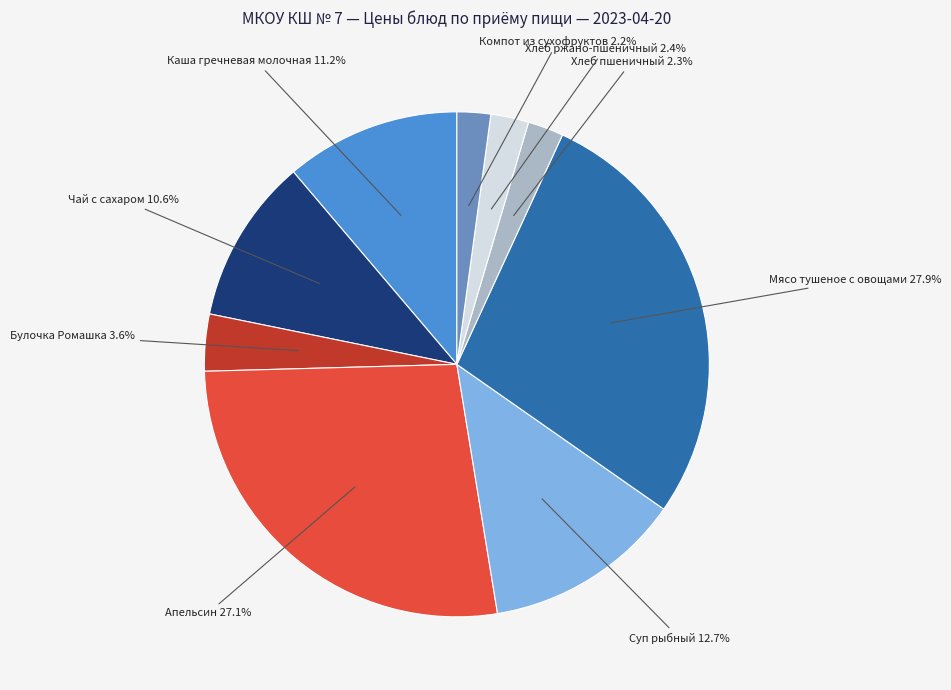

Does Суп рыбный represent more than half of the total?

No